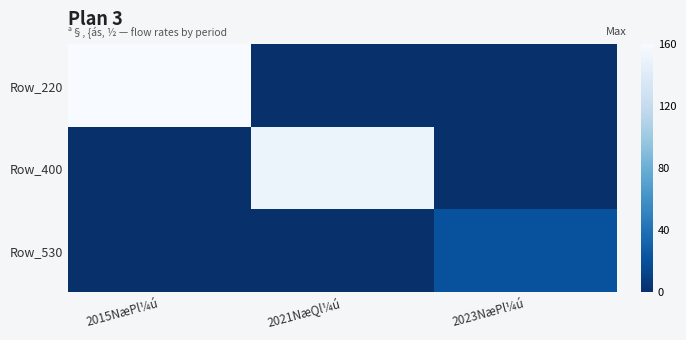

Reading left to right, transcribe all the data shown in this chart.

Row_220: 2015NæPl¼ú=160	2021NæQl¼ú=0	2023NæPl¼ú=0
Row_400: 2015NæPl¼ú=0	2021NæQl¼ú=150	2023NæPl¼ú=0
Row_530: 2015NæPl¼ú=0	2021NæQl¼ú=0	2023NæPl¼ú=20